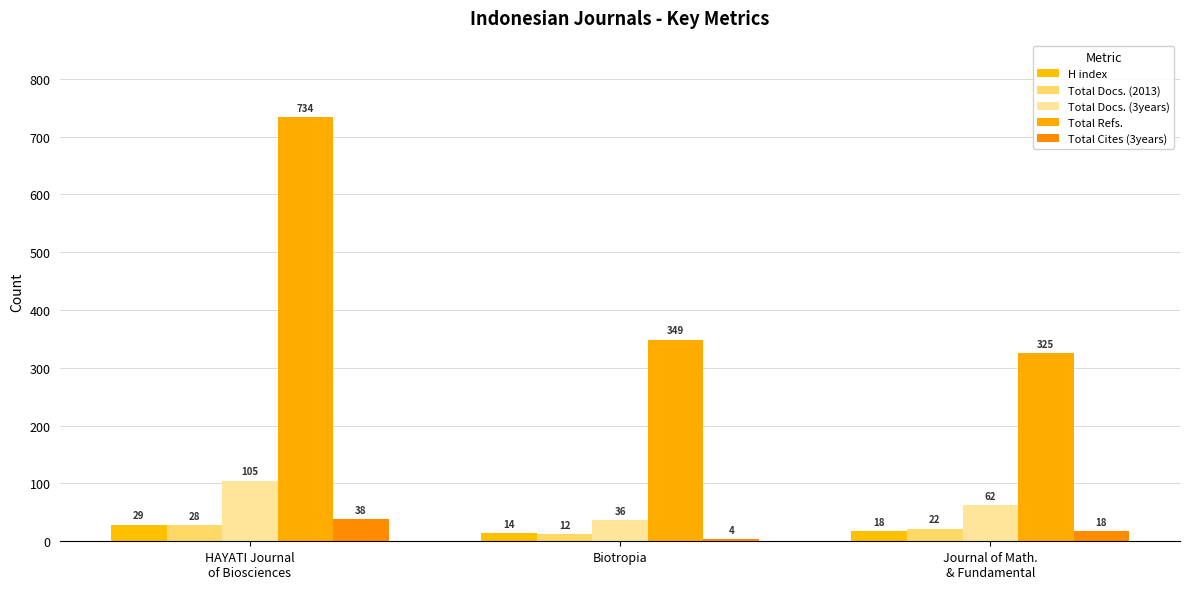

What is the maximum value shown in the chart?

734